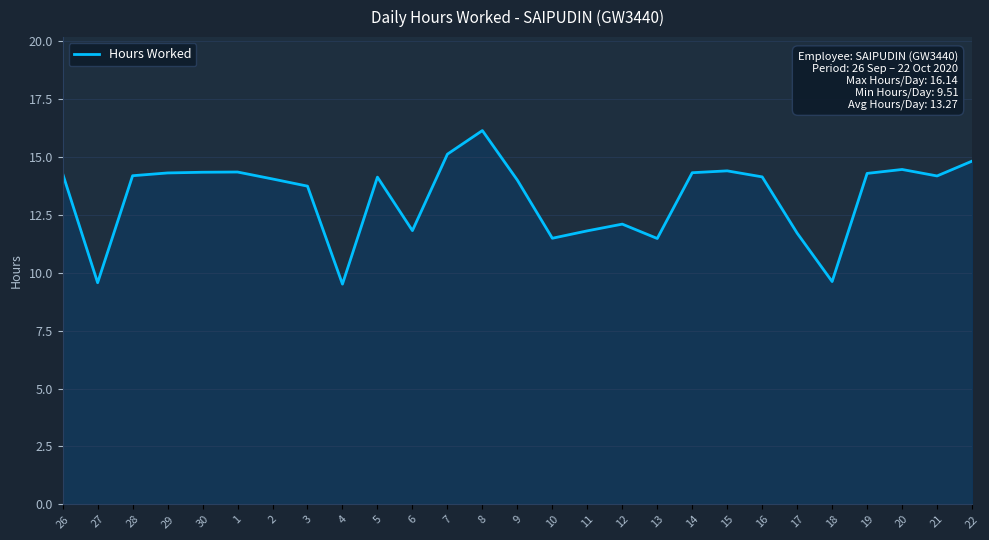

At which category does the data reach its first local valley?

27